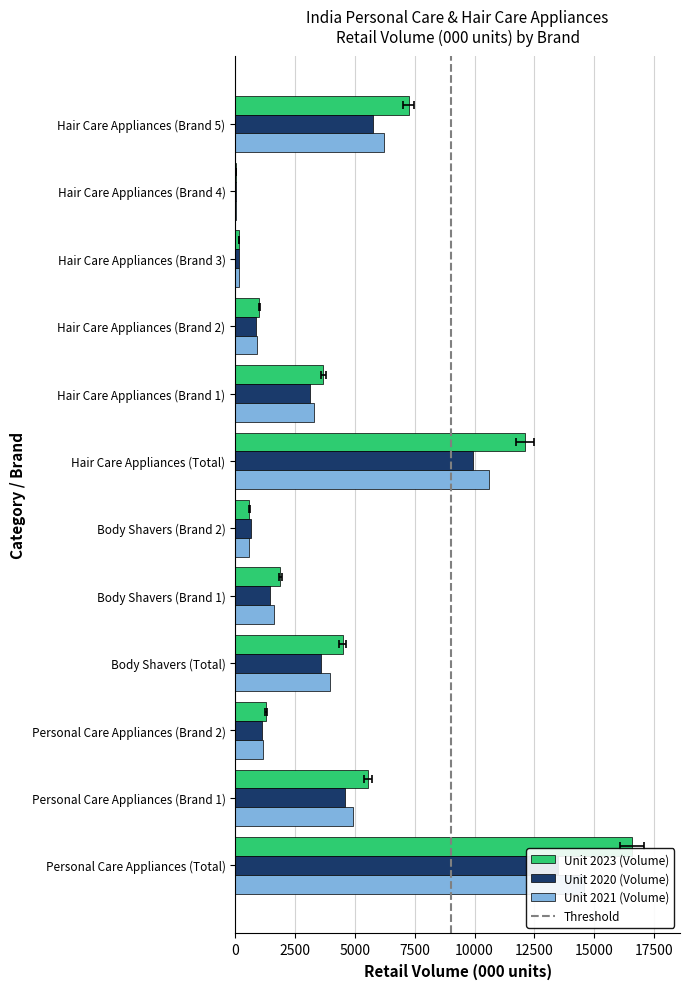

What is the minimum value for Unit 2020?

35.0